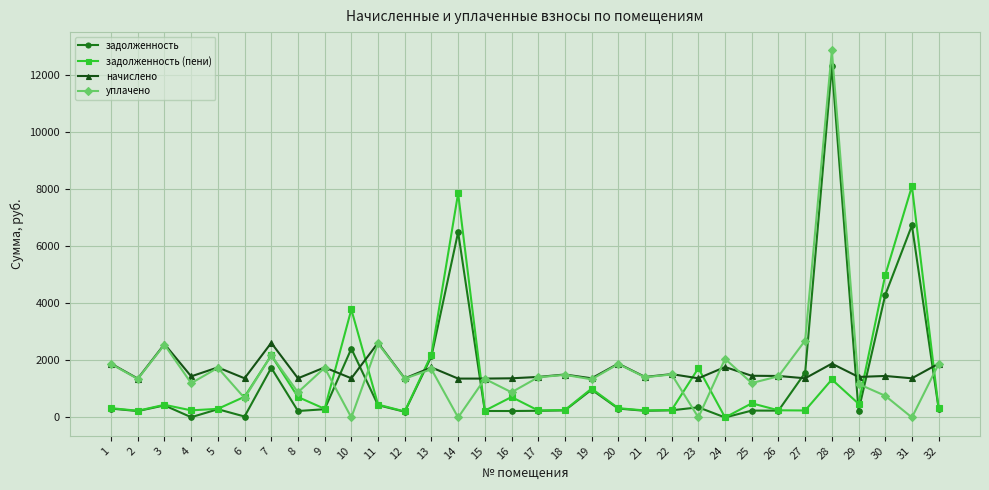

What is the average value of the задолженность (пени) series?

1287.2